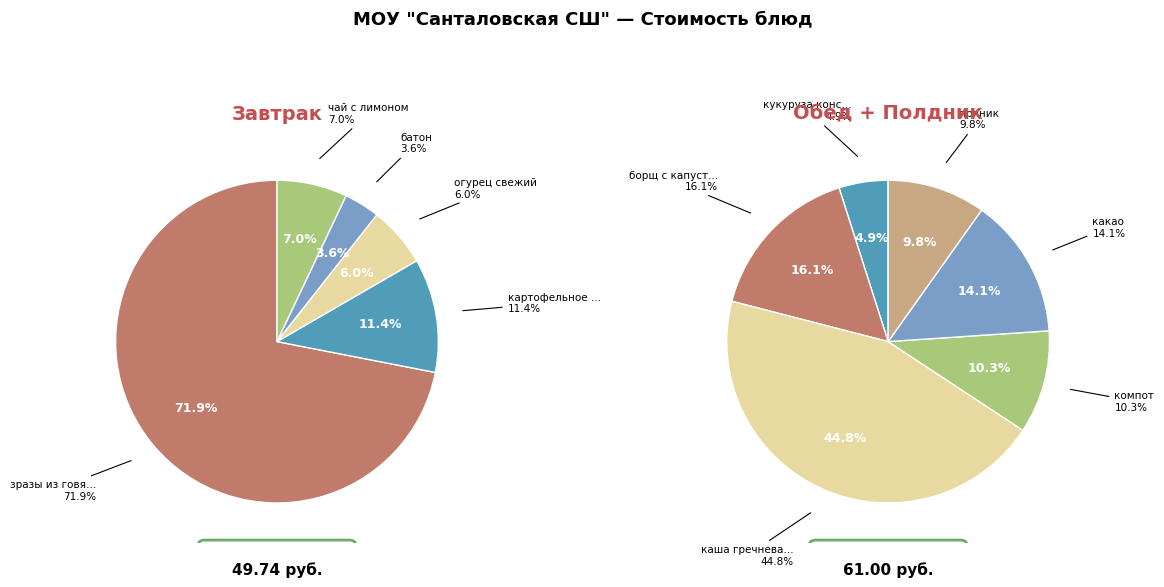

How many segments does this pie chart have?

11